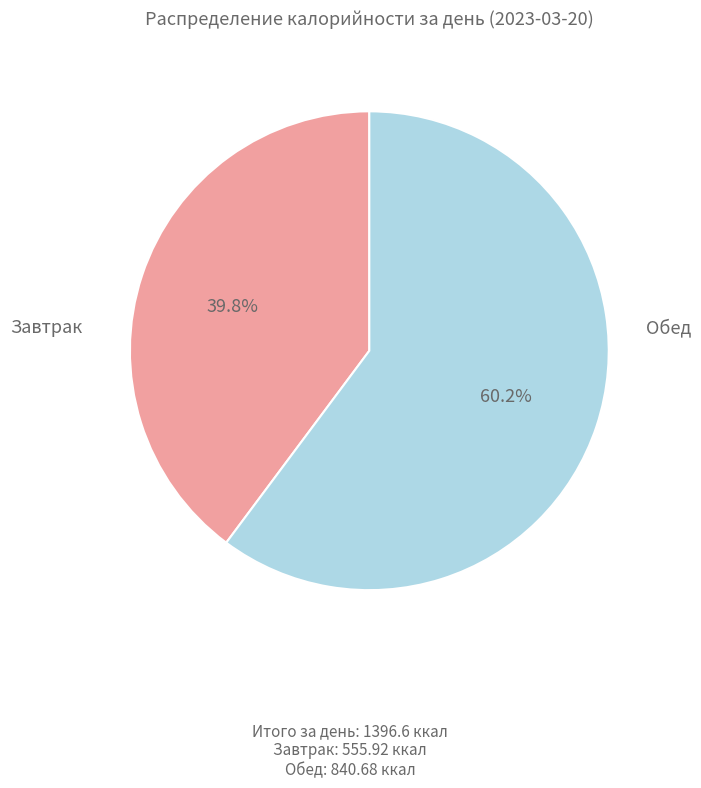

What is the total percentage of Завтрак and Обед?

100.0%